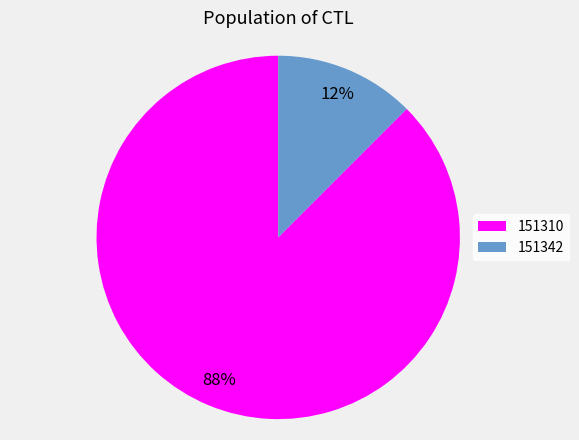

Which slice is the largest?

151310